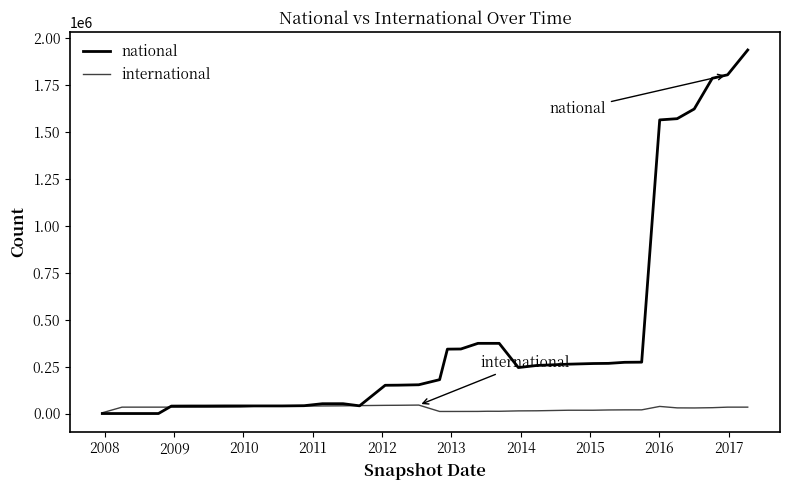

What is the difference between the maximum and minimum values in the international series?

40887